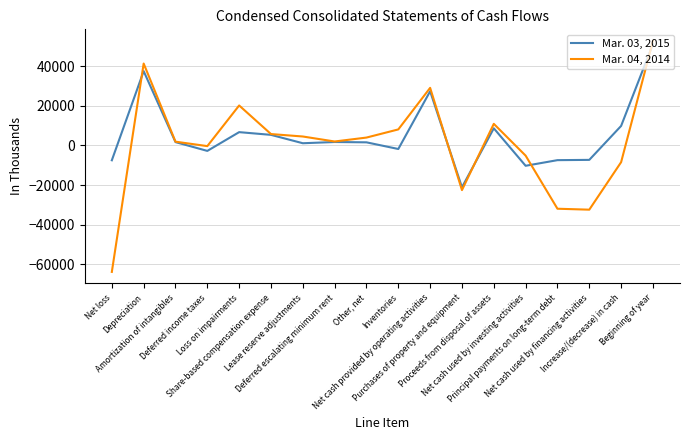

Is the value of Mar. 04, 2014 at Beginning of year greater than the value of Mar. 03, 2015 at Share-based compensation expense?

Yes